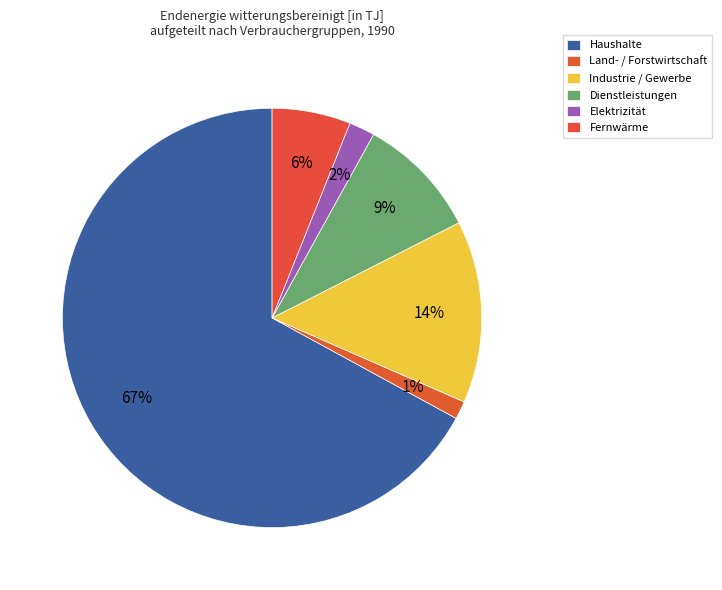

Approximately how many times larger is the value at Haushalte compared to Elektrizität?

33.7